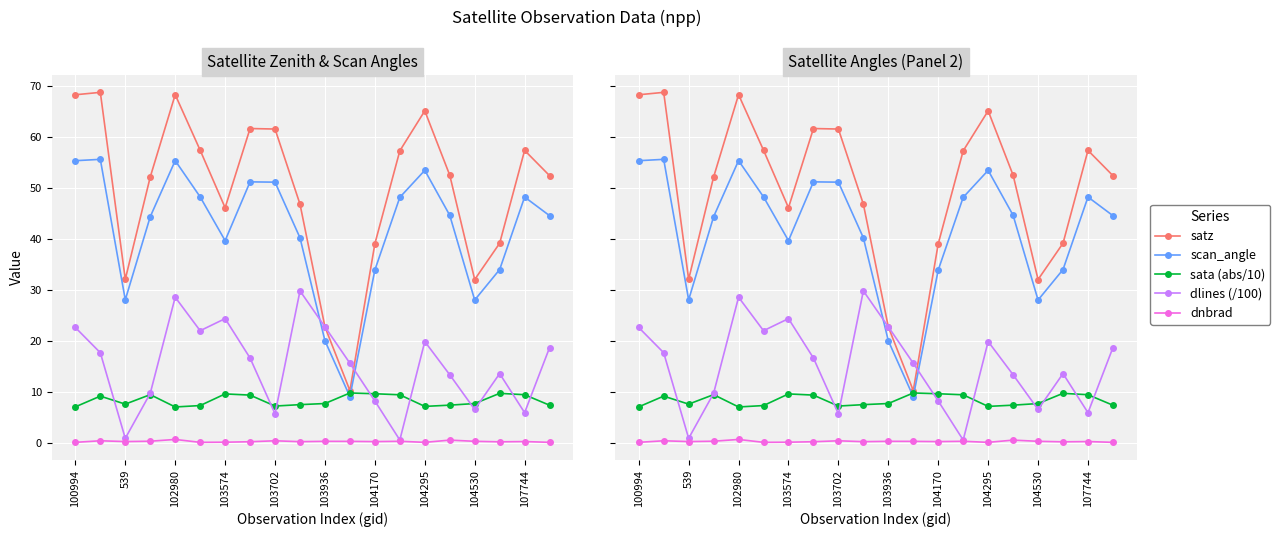

How many lines are shown in the chart?

5